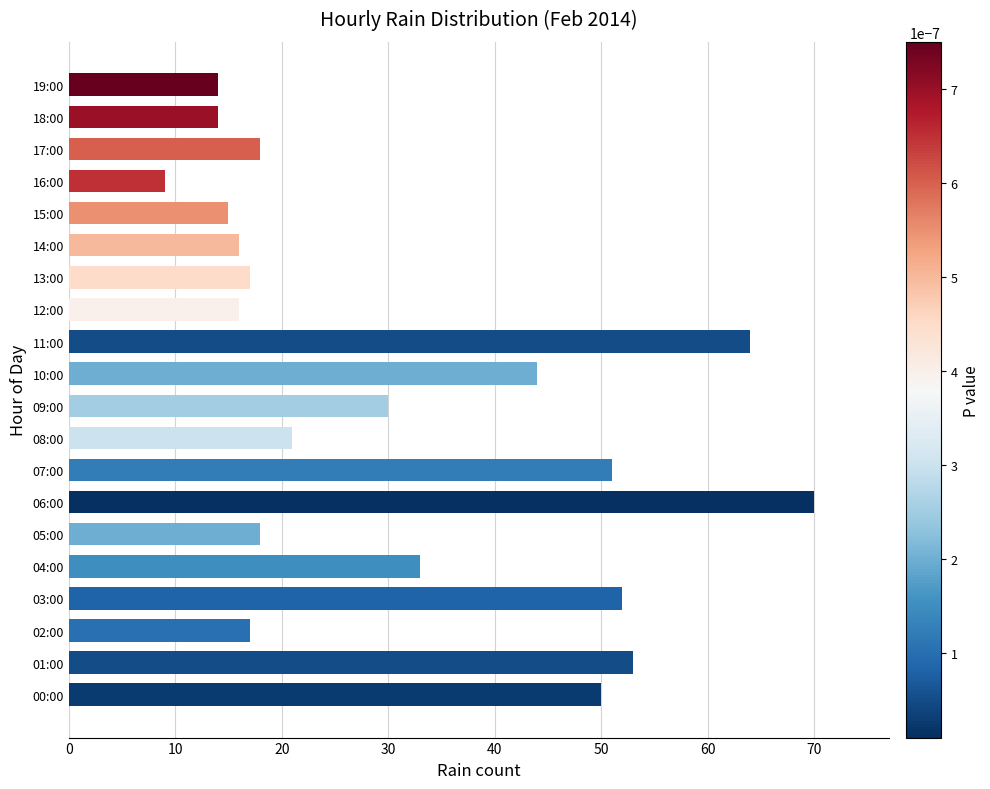

True or false: the data shows 21 at 08:00.

True